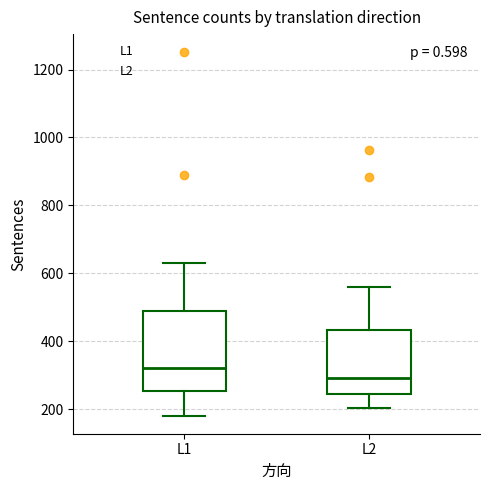

Where does the upper whisker of the box for L2 end on the y-axis? The values are not printed on the chart, so give them approximately, as read against the axis.

560